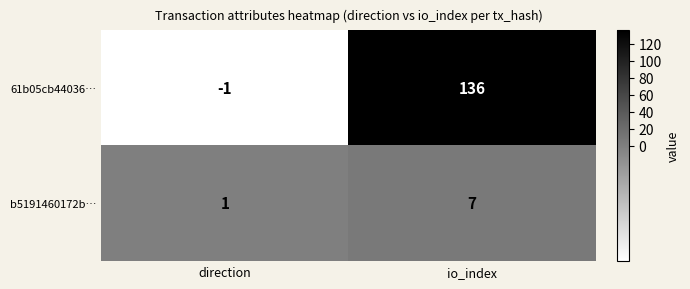

What is the difference between the b5191460172b… values at direction and io_index?

6